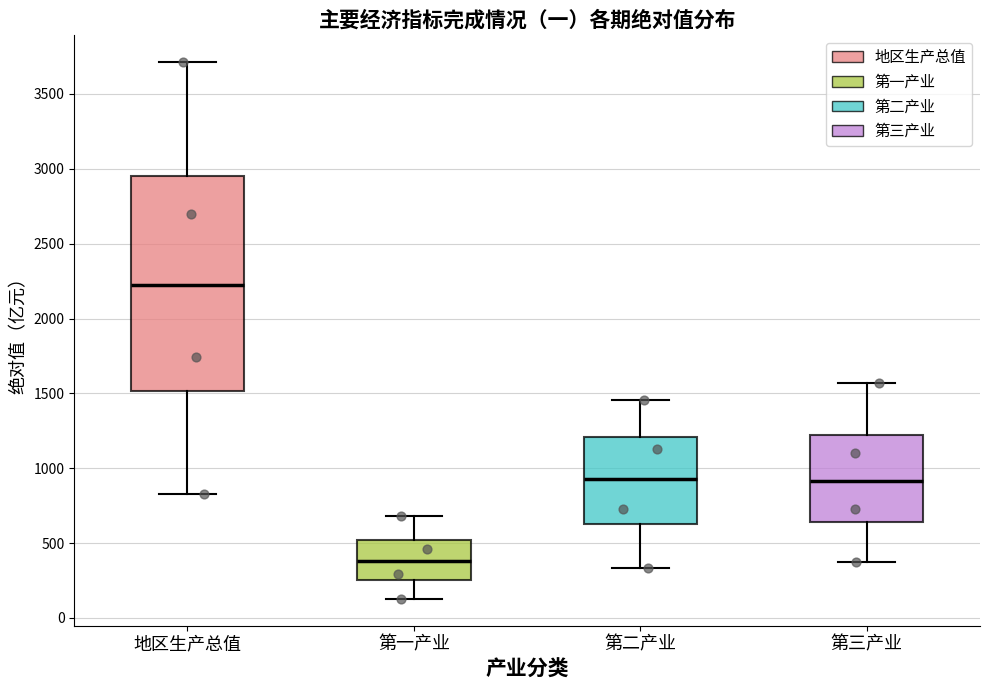

Reading left to right, transcribe this box plot: for each box, give where its median line is, the range the box spans, and where its two whiskers end, as read against the y-axis. The values are not printed on the chart, so give them approximately, as read against the axis.

地区生产总值: median 2200, box 1500 to 2950, whiskers 850 to 3700
第一产业: median 400, box 250 to 500, whiskers 150 to 700
第二产业: median 950, box 650 to 1200, whiskers 350 to 1450
第三产业: median 900, box 650 to 1200, whiskers 350 to 1550